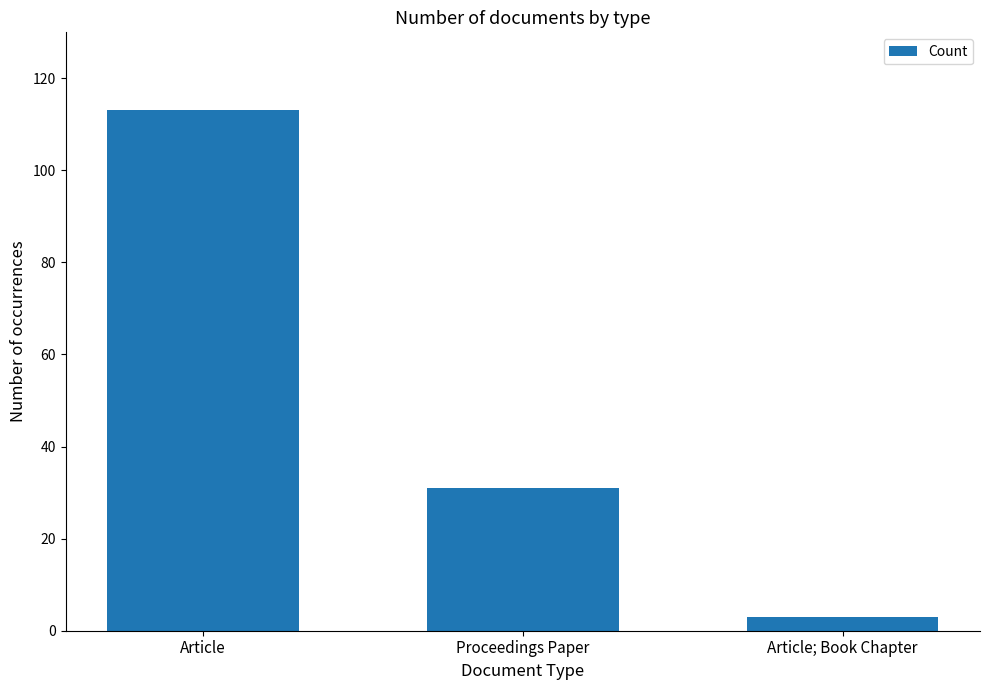

What is the greatest value displayed?

113